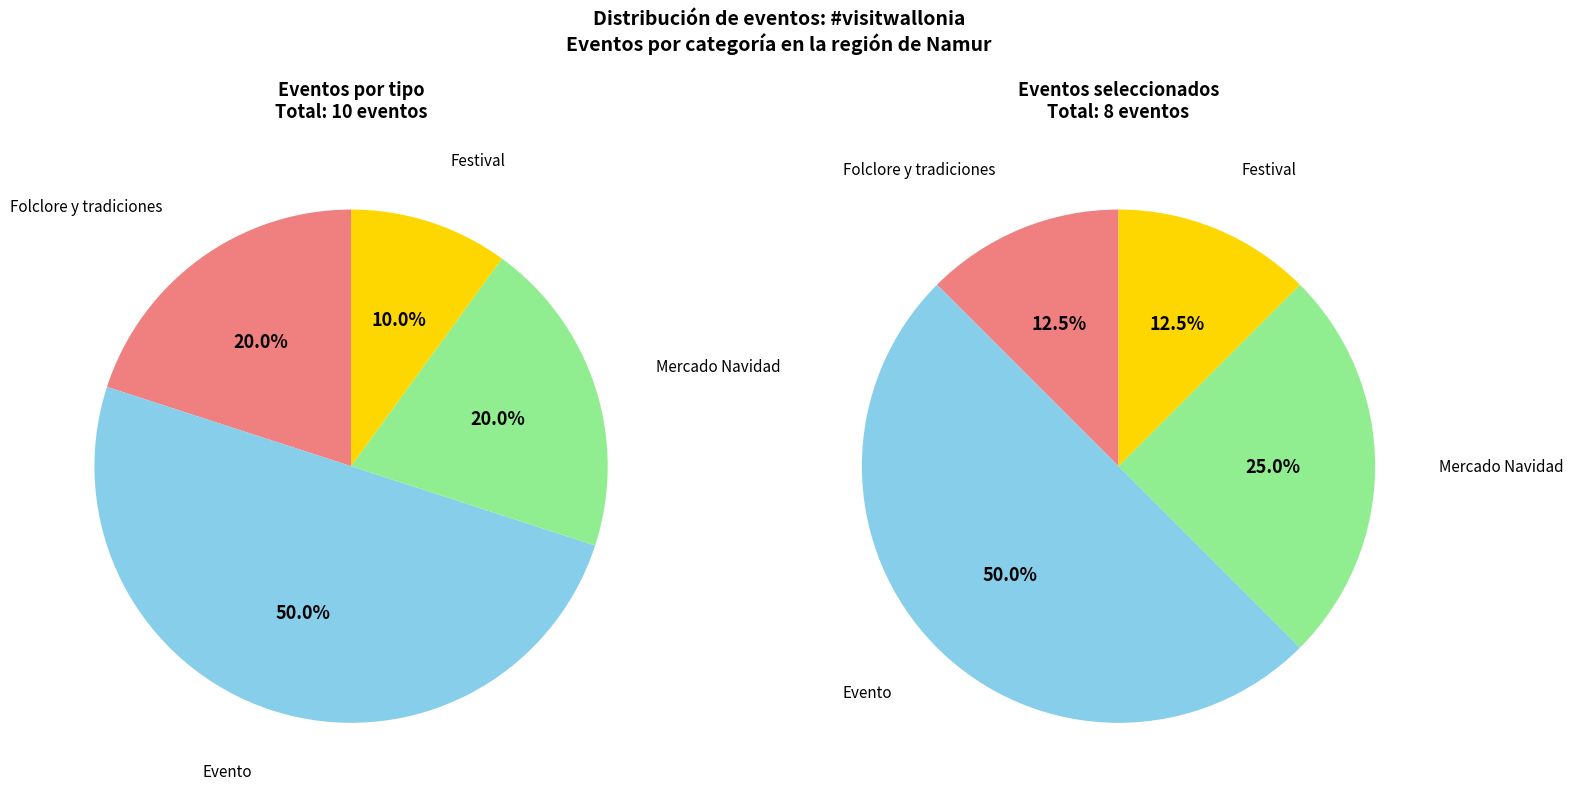

The Folclore y carnaval en Fosses-la-Ville slice represents 28% of the pie. True or false?

False